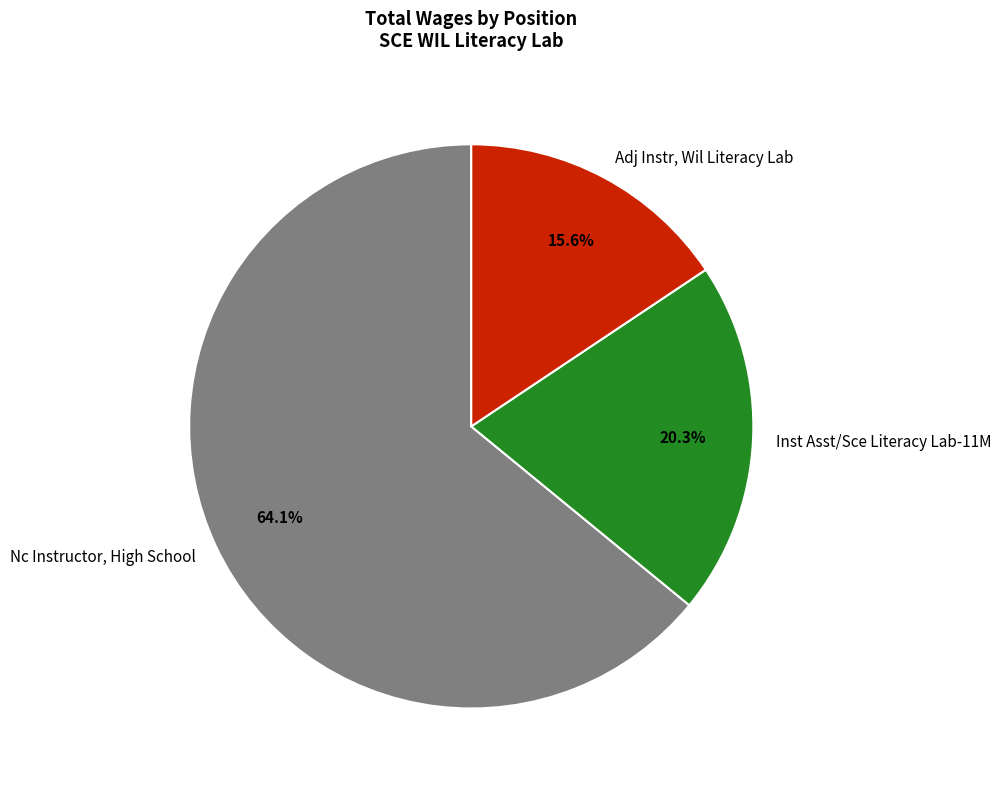

To the nearest percent, what is the combined percentage of Nc Instructor, High School and Adj Instr, Wil Literacy Lab?

80%